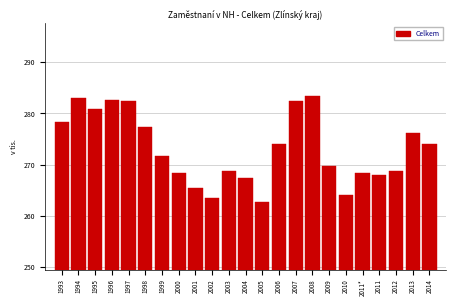

At which label does the data first exceed 271?

1993